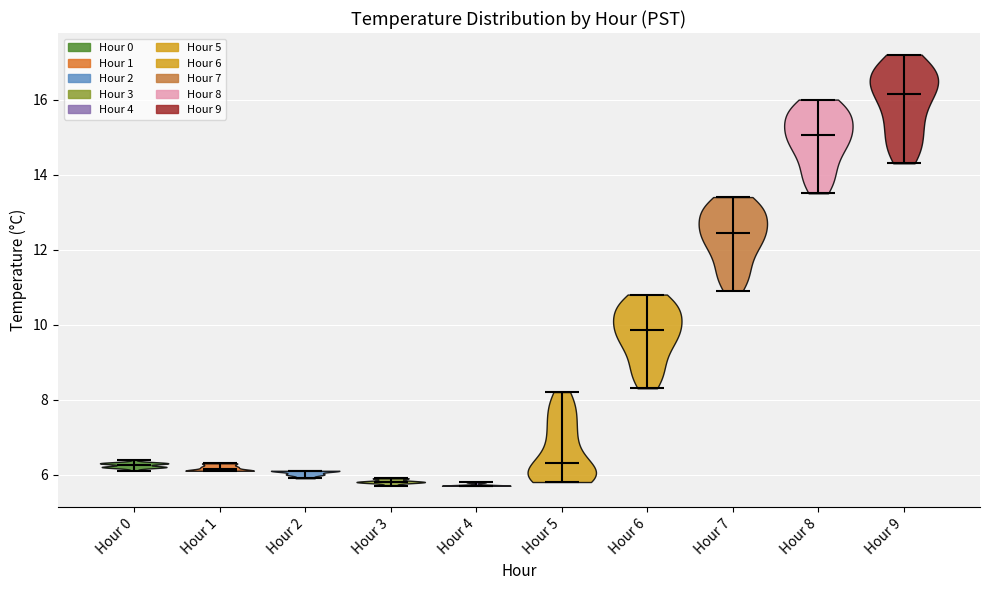

Reading left to right, read every violin against the y-axis: where its median line is, and the lowest and highest points it reaches. The values are not printed on the chart, so give them approximately, as read against the axis.

Hour 0: median line 6.2, lowest point 6.2, highest point 6.4
Hour 1: median line 6.2, lowest point 6.2, highest point 6.4
Hour 2: median line 6.2, lowest point 6.0, highest point 6.2
Hour 3: median line 5.8, lowest point 5.8, highest point 6.0
Hour 4: median line 5.8, lowest point 5.8, highest point 5.8
Hour 5: median line 6.4, lowest point 5.8, highest point 8.2
Hour 6: median line 9.8, lowest point 8.4, highest point 10.8
Hour 7: median line 12.4, lowest point 11.0, highest point 13.4
Hour 8: median line 15.0, lowest point 13.6, highest point 16.0
Hour 9: median line 16.2, lowest point 14.4, highest point 17.2